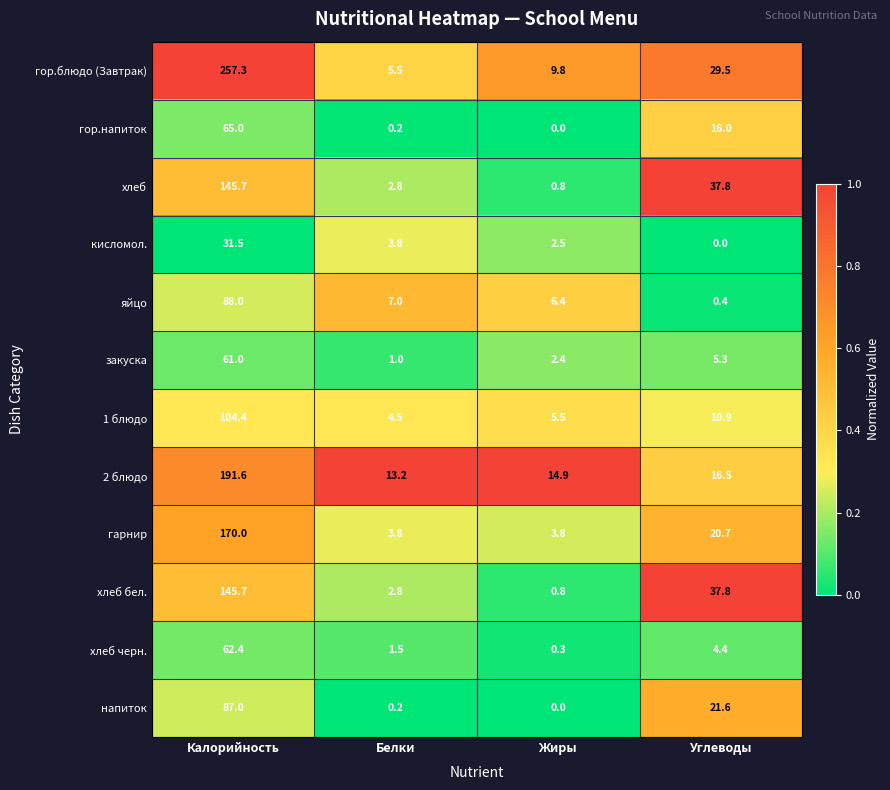

What is the sum of the кисломол. values at Калорийность and Белки?

35.3